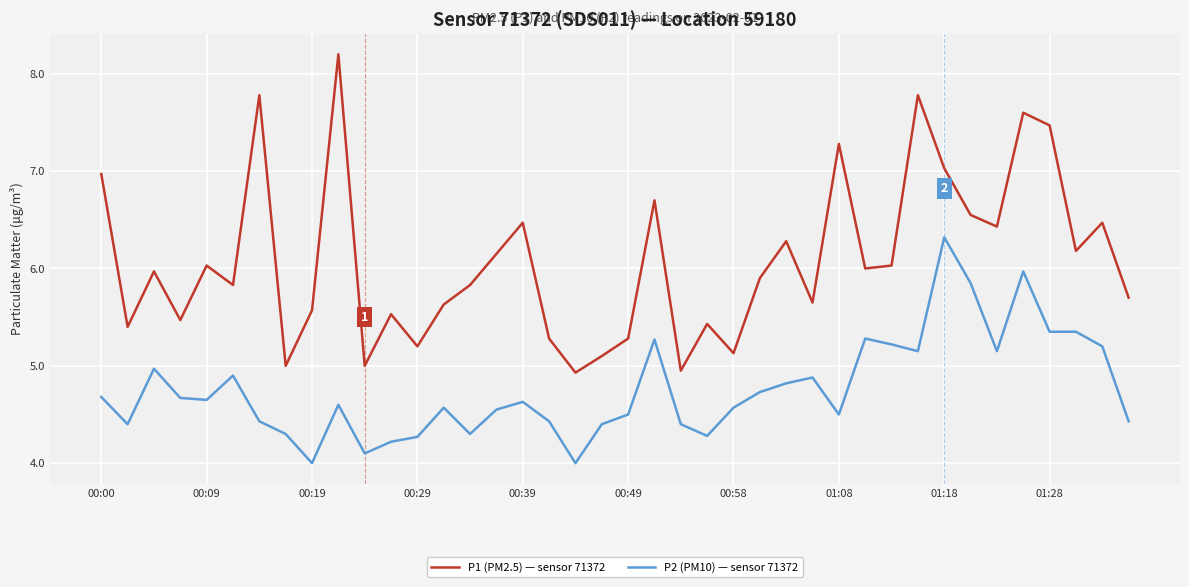

Rank the series by their maximum value, from lowest to highest.

P2 (PM10) — sensor 71372, P1 (PM2.5) — sensor 71372